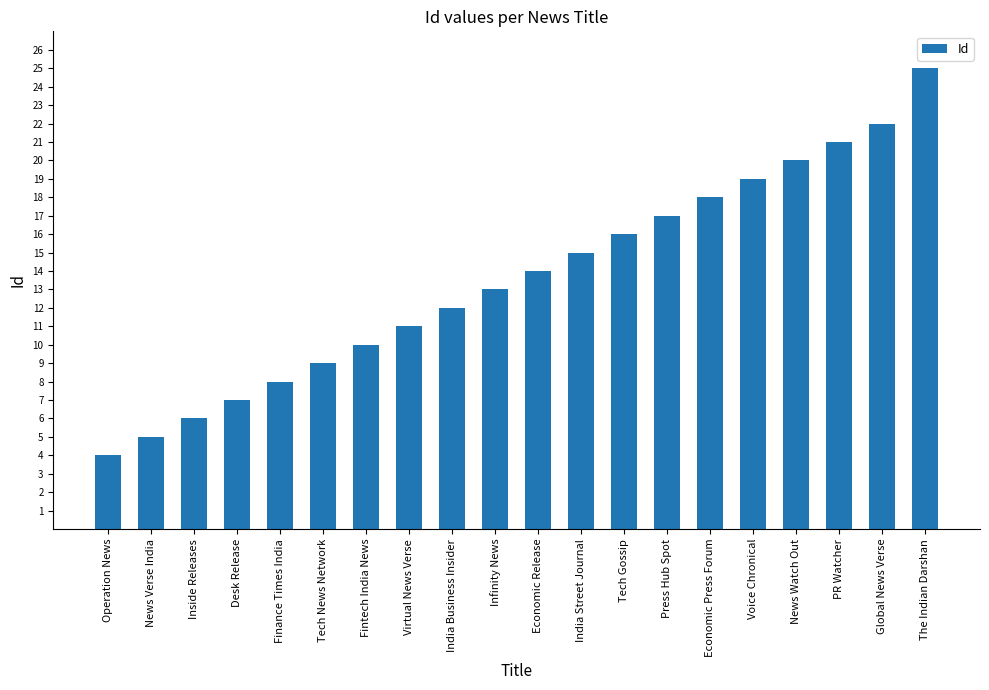

Between Global News Verse and Finance Times India, which is larger?

Global News Verse